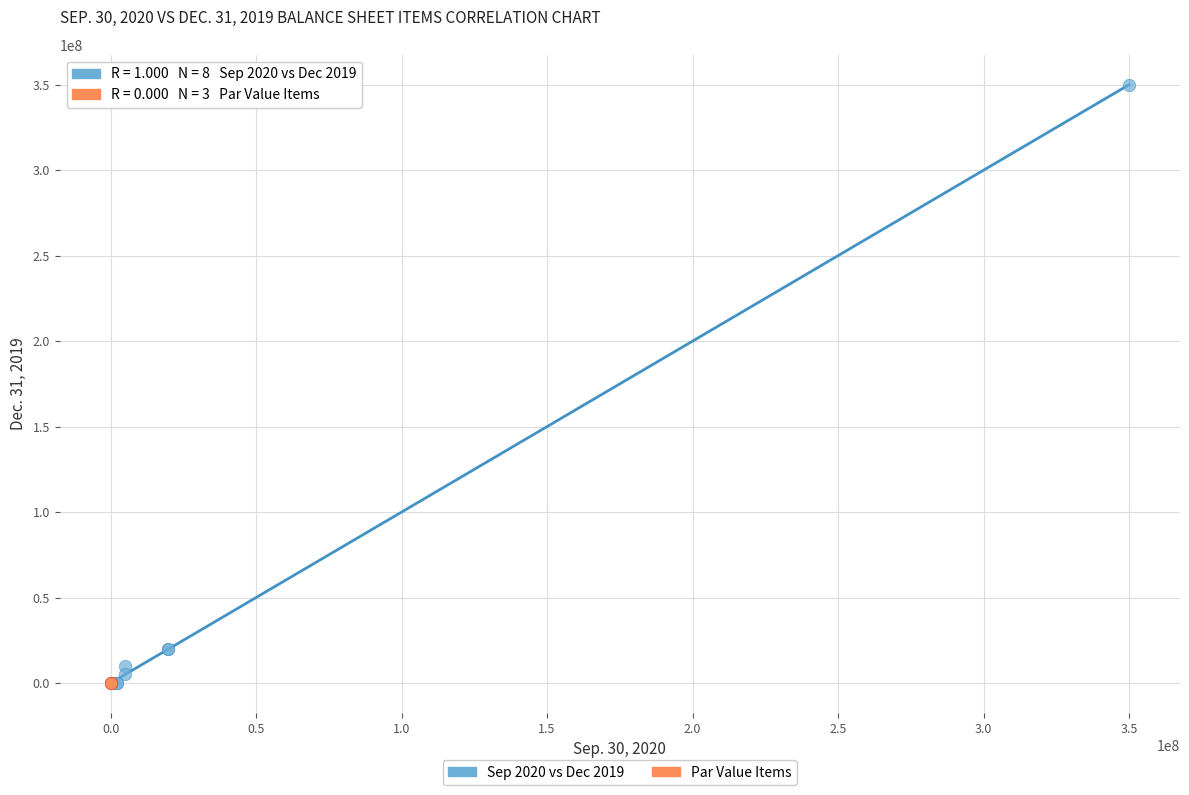

Which series reaches the maximum Y coordinate?

Sep 2020 vs Dec 2019